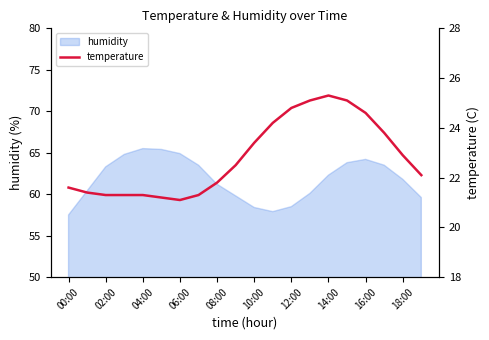

What is the lowest value of the humidity series?

57.5